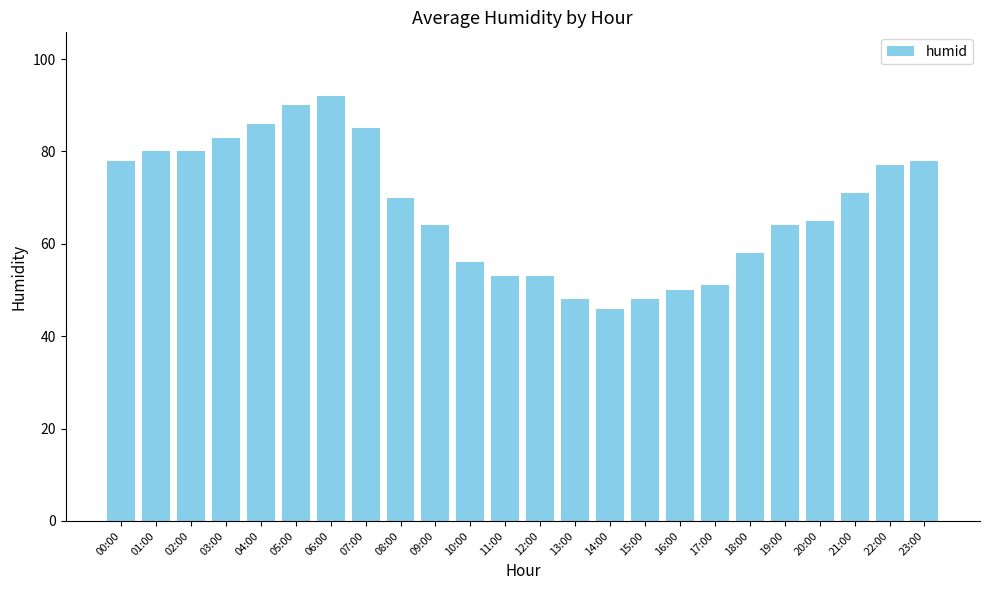

What is the greatest value displayed?

92